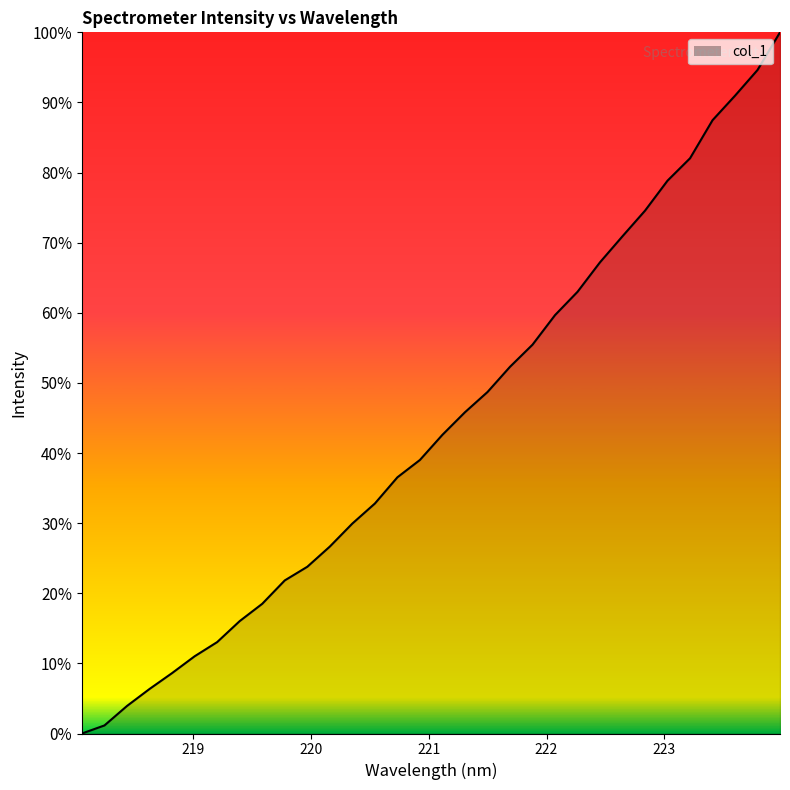

What is the greatest value displayed?

100.0